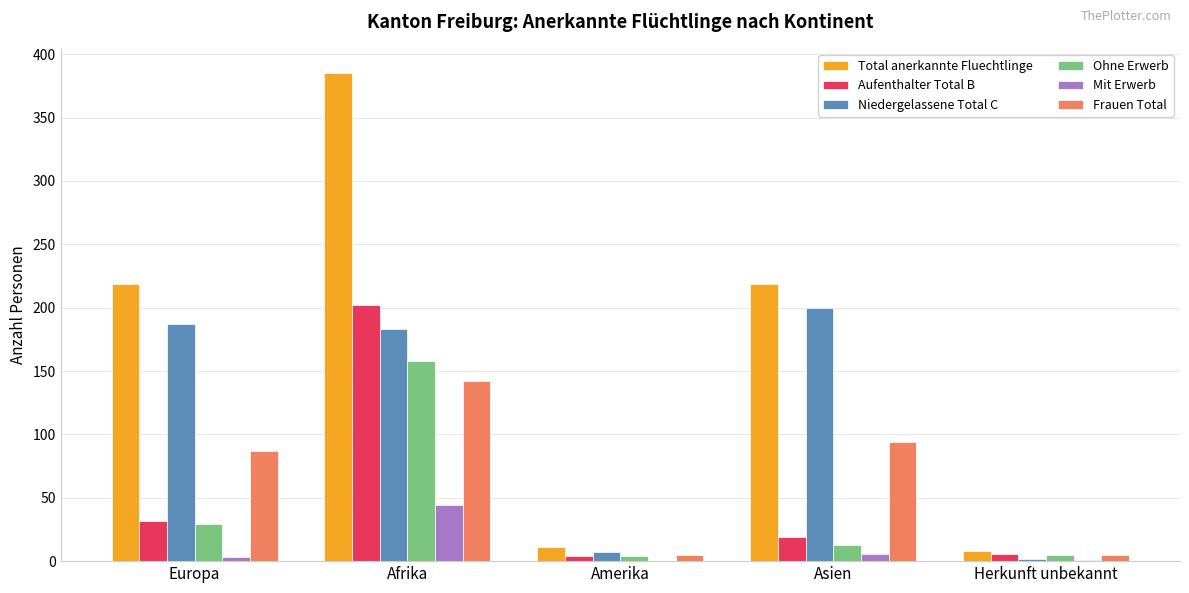

At which label does Niedergelassene Total C reach its peak?

Asien